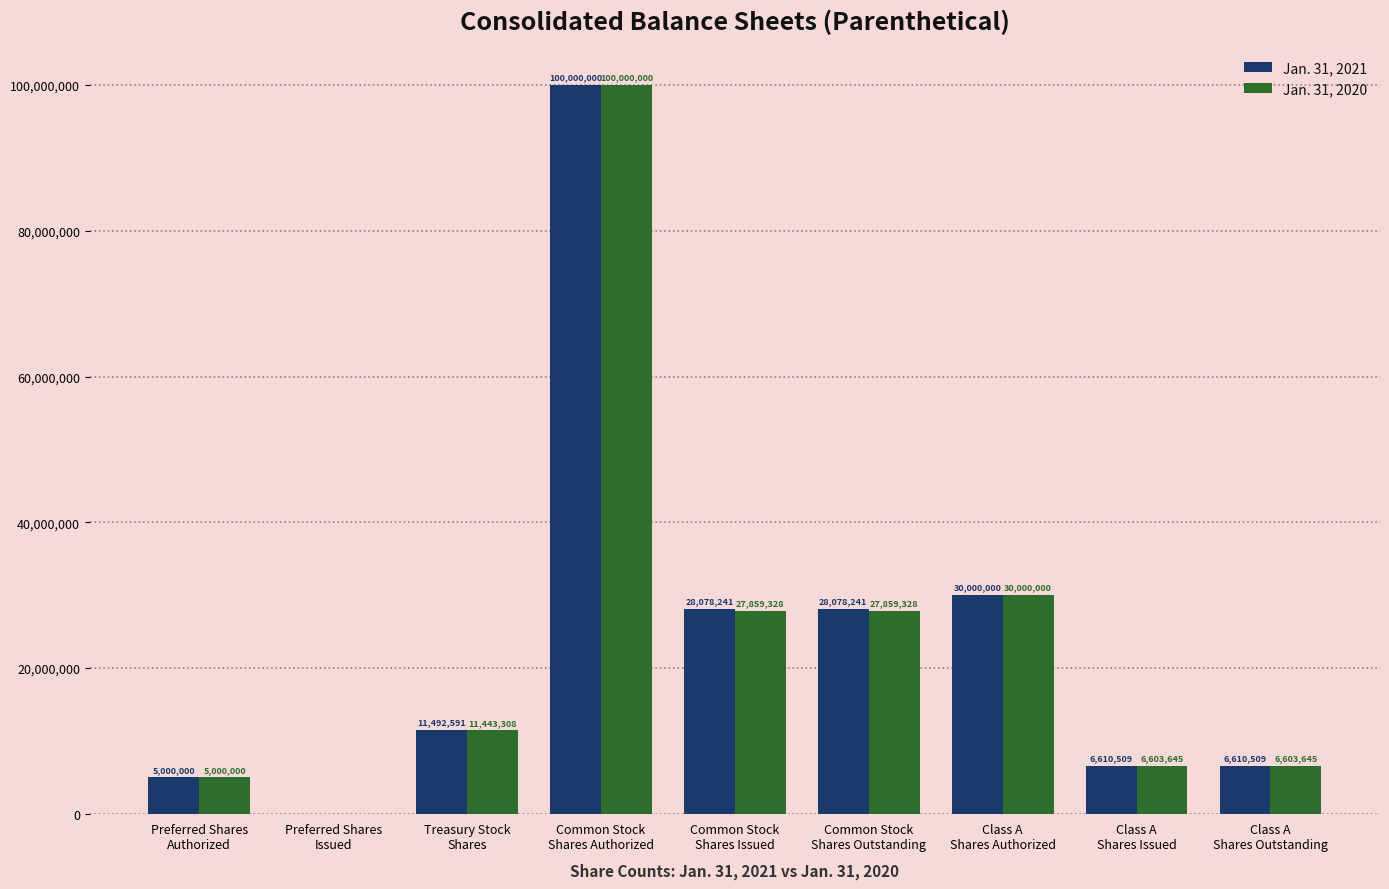

What is the sum of all Jan. 31, 2021 values?

215870091